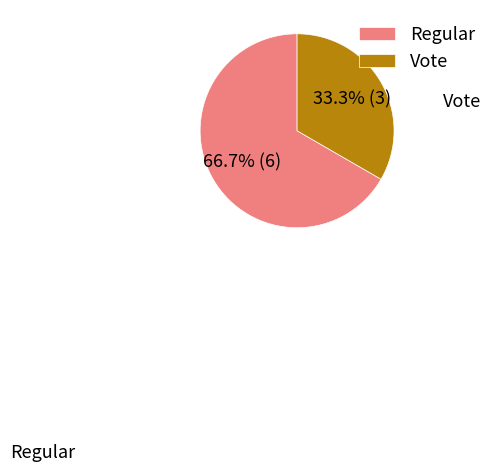

Which has a higher value, Vote or Regular?

Regular